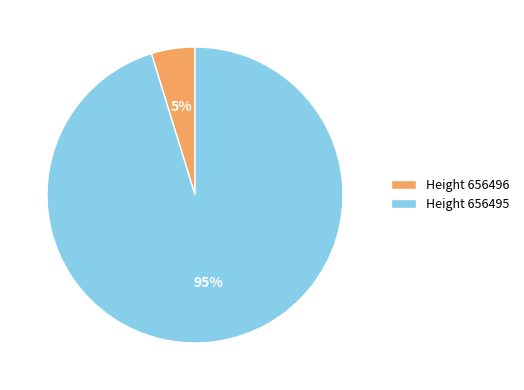

True or false: Height 656495 accounts for 90% of the total.

False